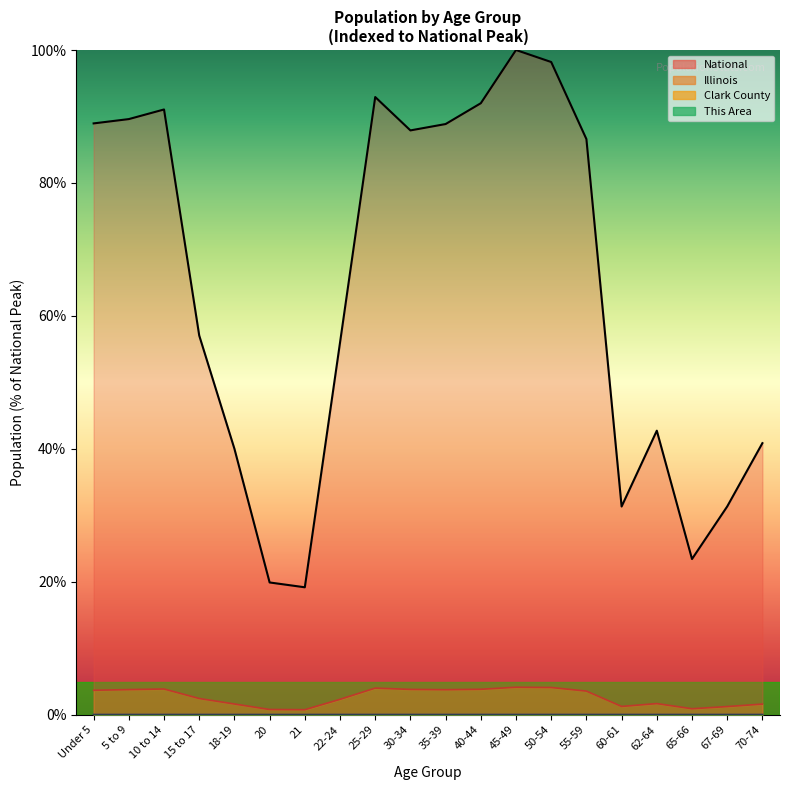

Is it true that This Area equals 0.0 at 70-74?

False